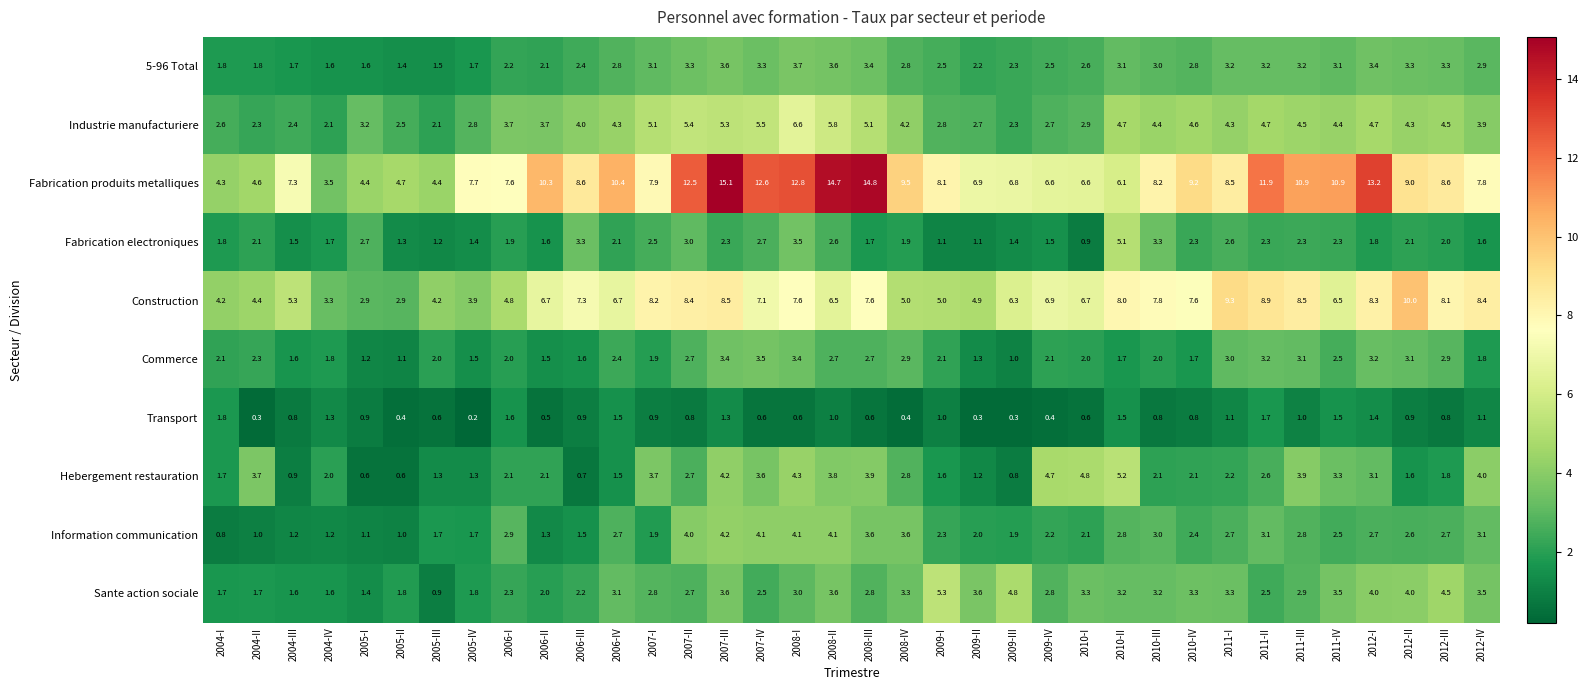

How many values in the Fabrication electroniques series are below 2?

17